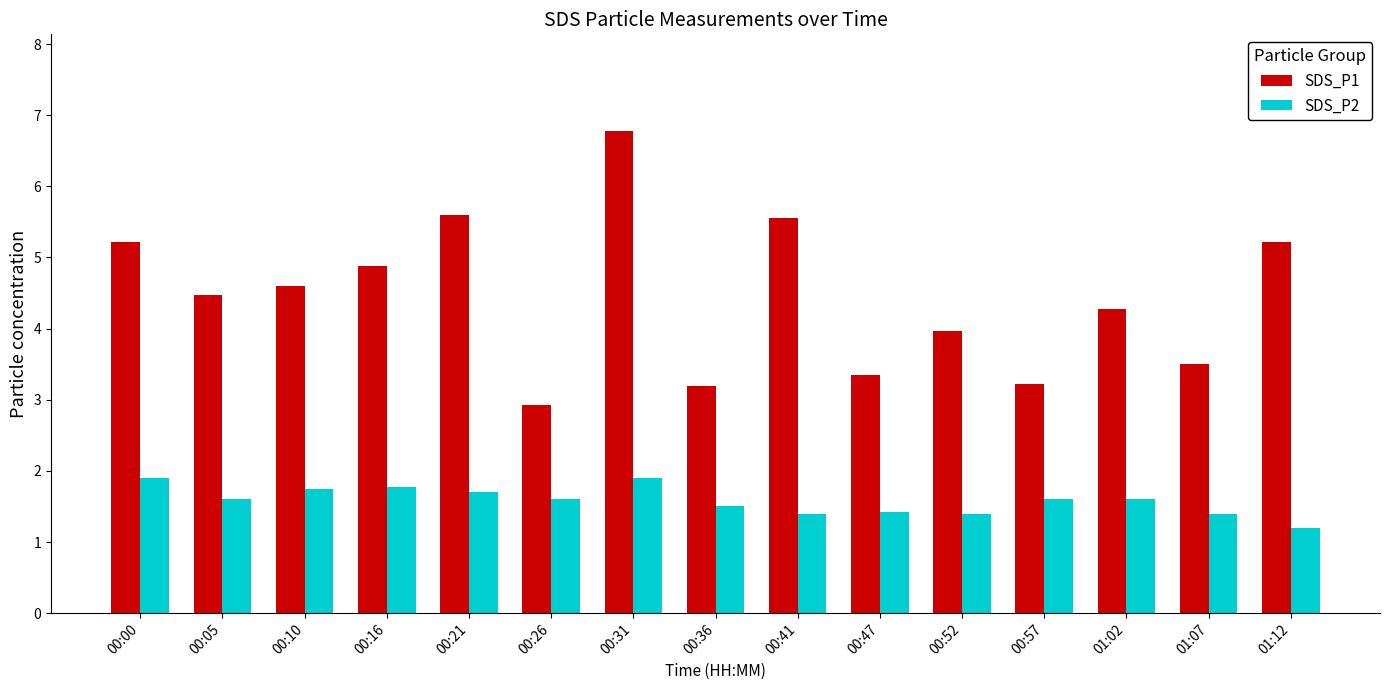

How many groups of bars are there?

15